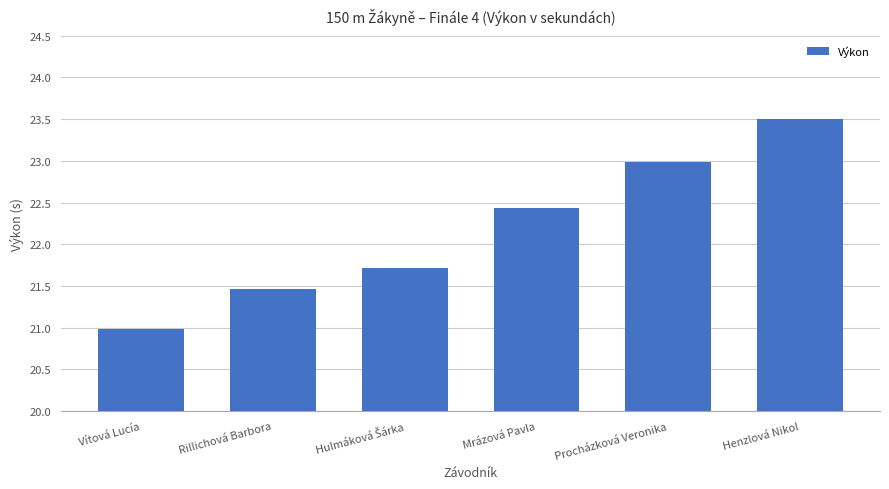

What is the difference between the maximum and minimum values?

2.5